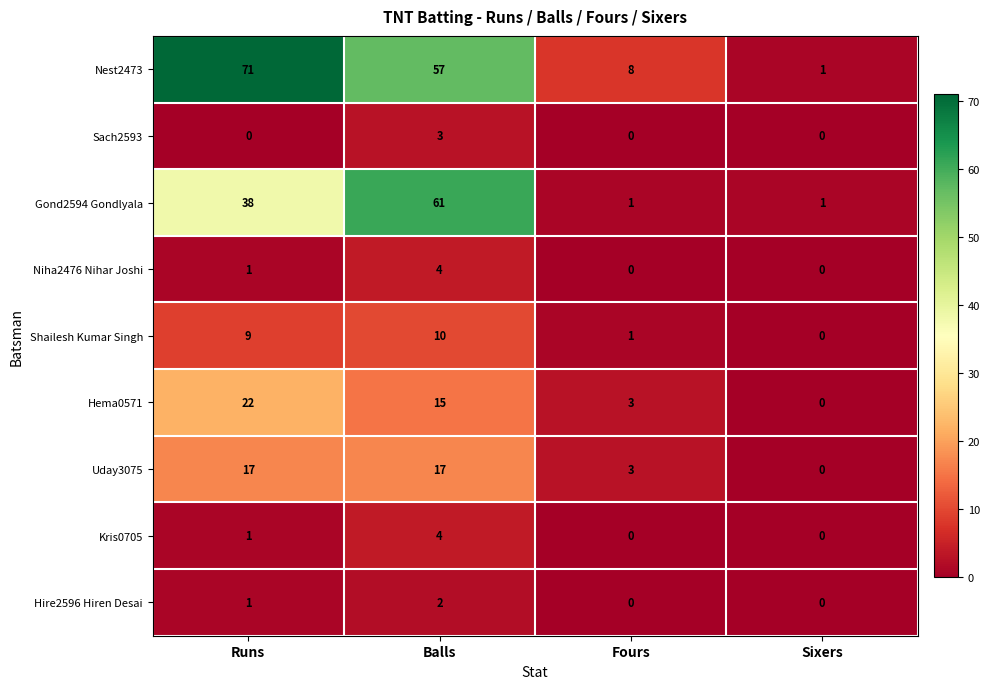

What is the spread (max minus min) of values at Balls?

59